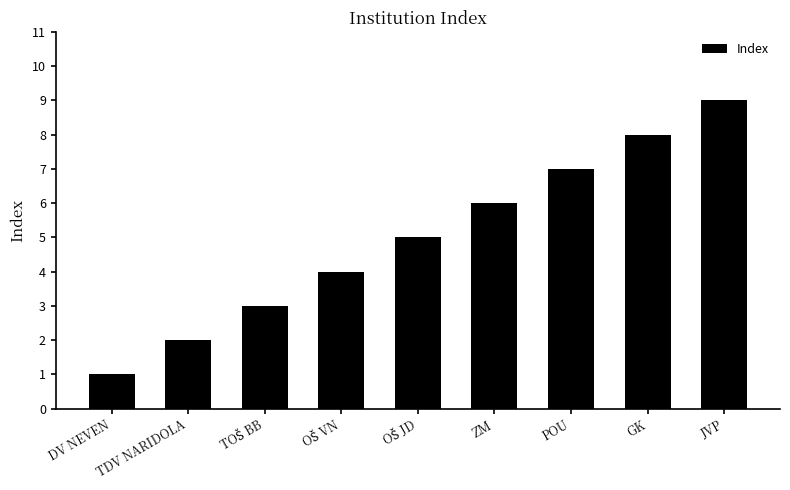

What is the approximate value at JVP?

9